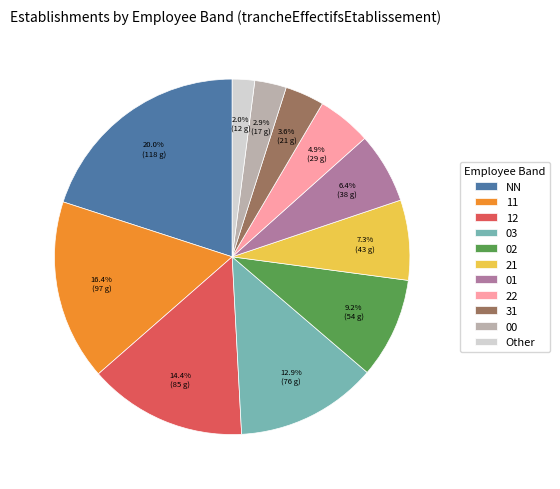

To the nearest percent, what percentage of the pie is 01?

6%